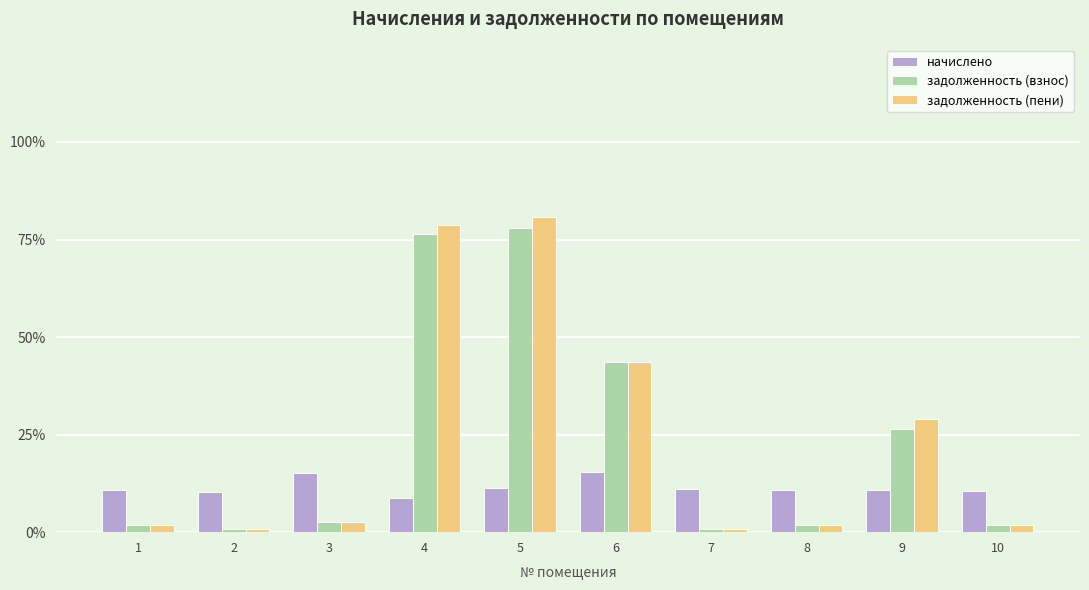

Where does the задолженность (пени) series first go above 1002?

3